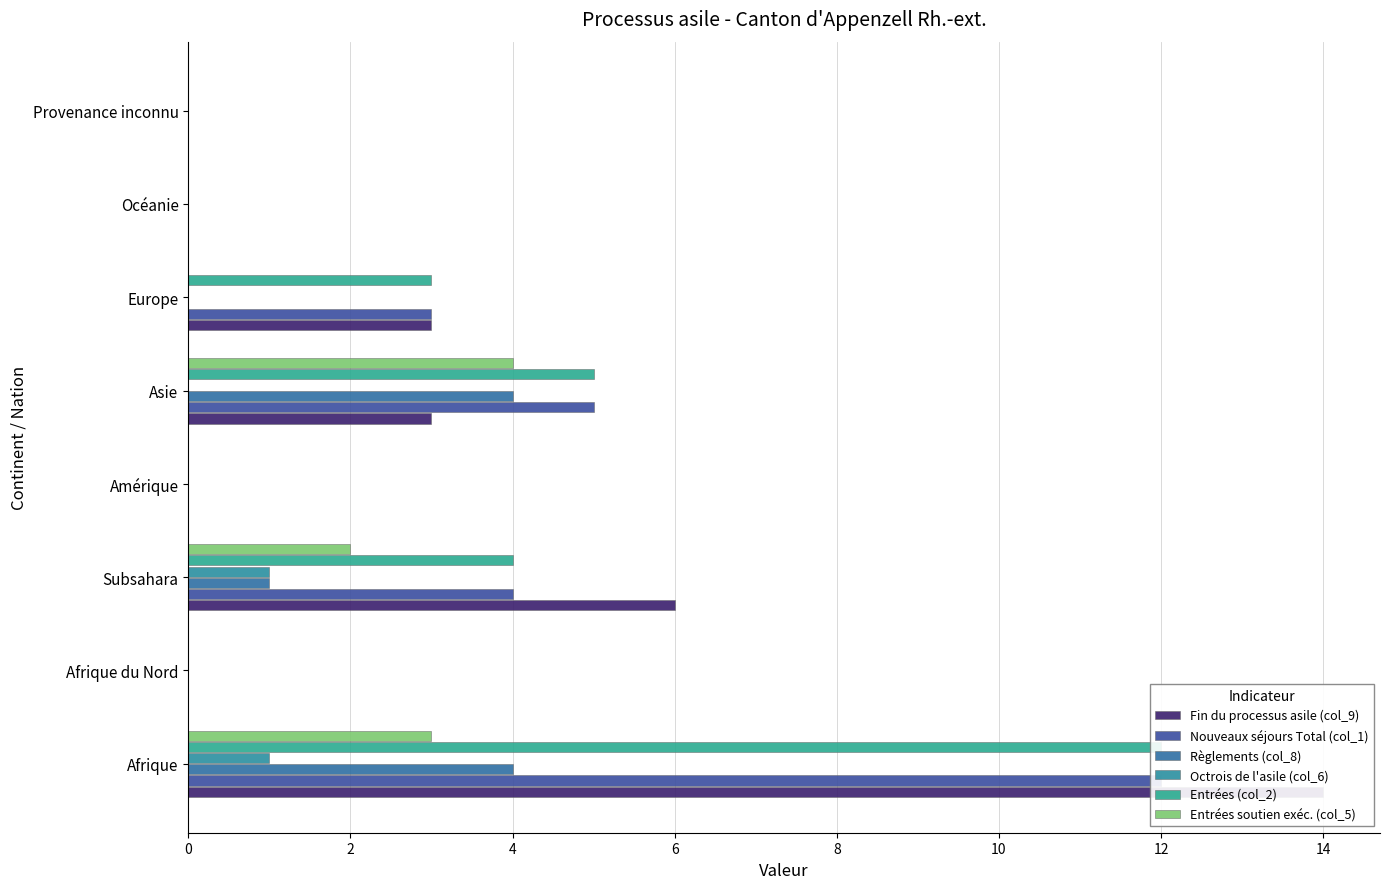

Does the chart contain stacked bars?

No